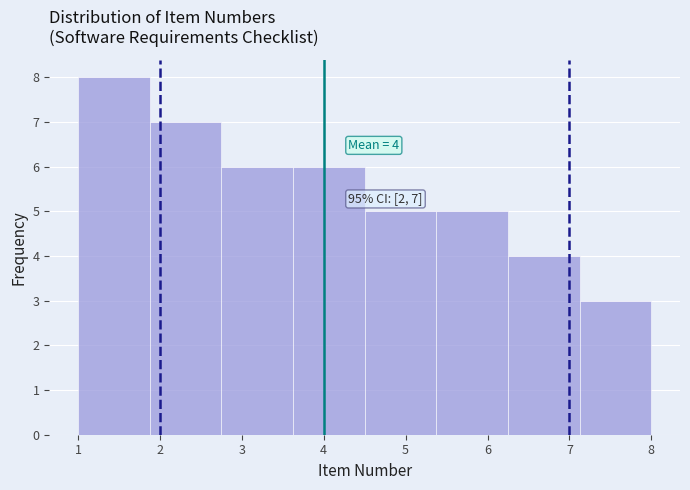

Over which range of the x-axis is the bar tallest?

1.0 to 1.9